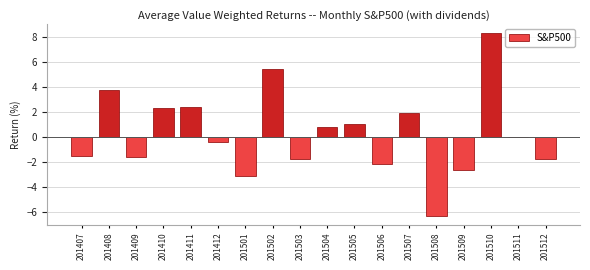

What is the value of the 10th bar from the left?

0.9